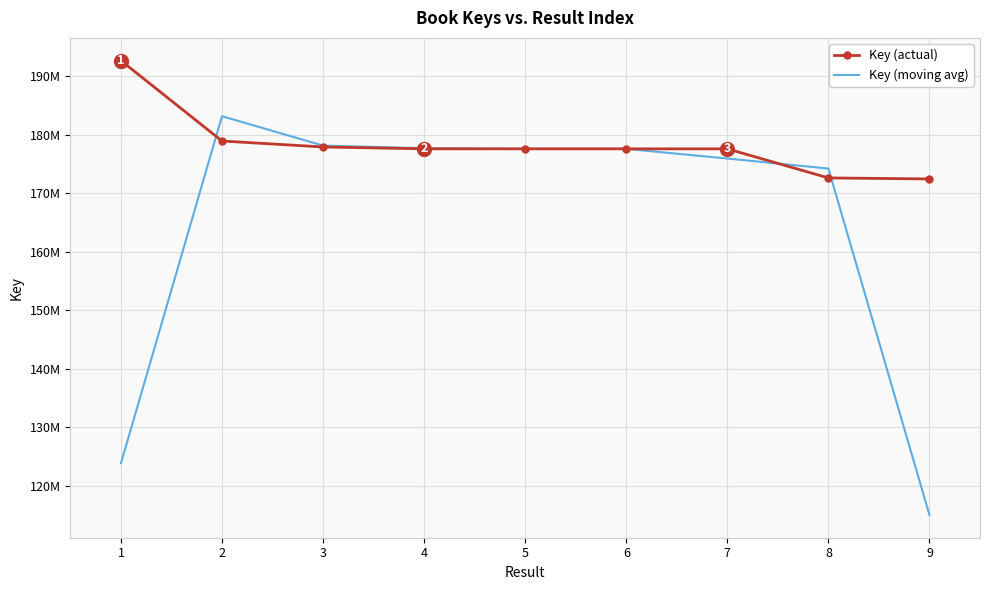

What are all the series names shown in the legend?

Key (actual), Key (moving avg)